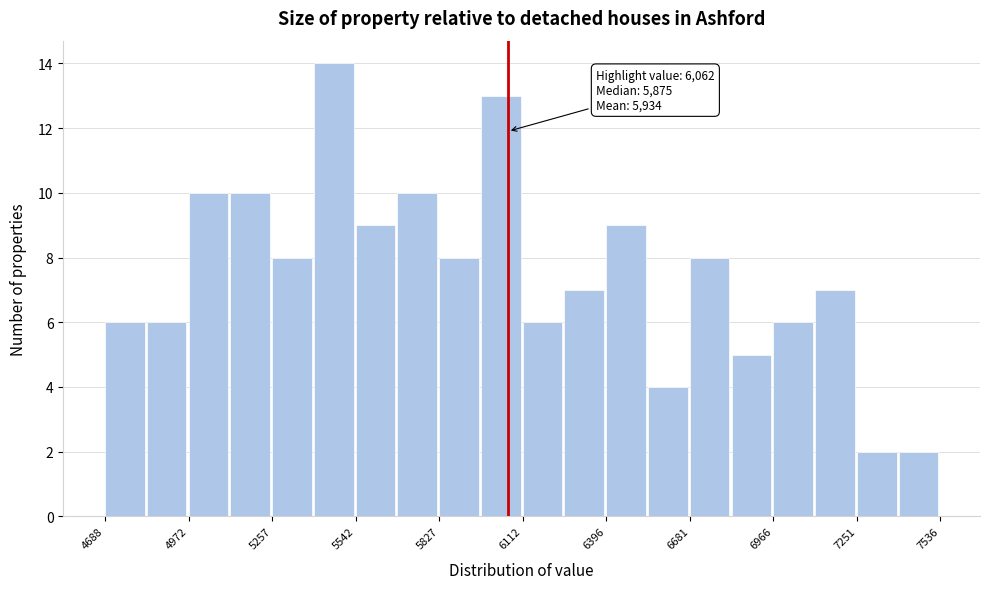

Read against the x-axis, roughly where is the centre of the tallest bar?

5450